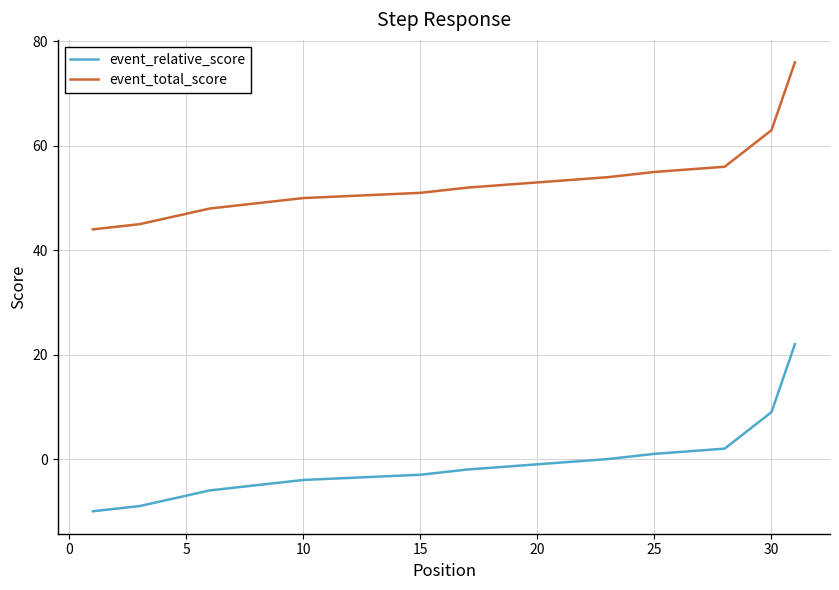

What is the difference between the maximum and minimum values in the event_relative_score series?

32